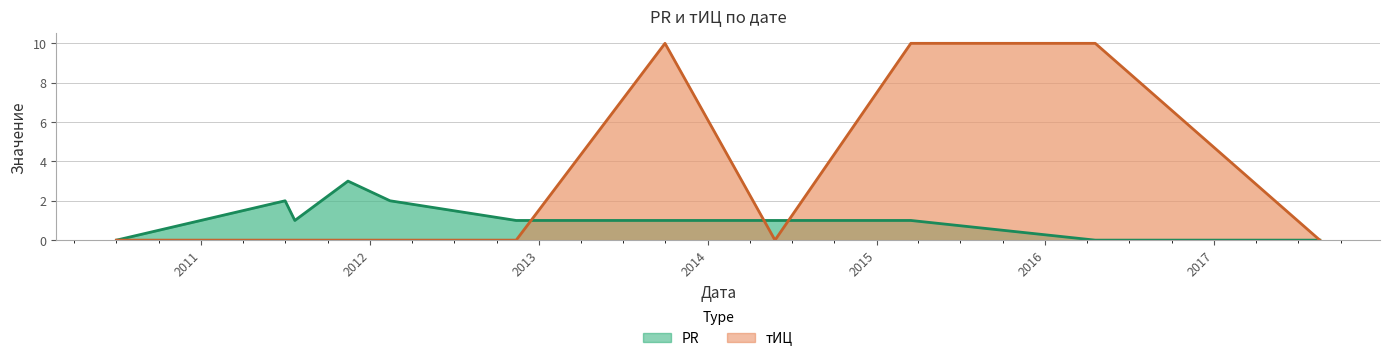

The value of тИЦ at 2011-07-01 is -4. True or false?

False